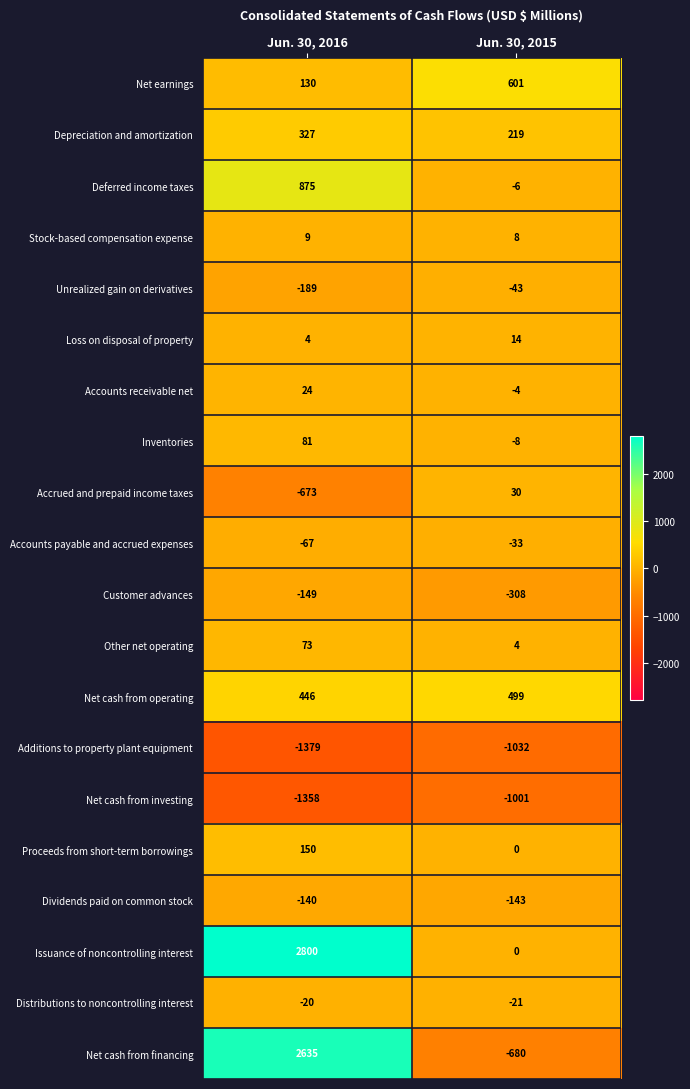

What is the spread (max minus min) of values at Jun. 30, 2016?

4179